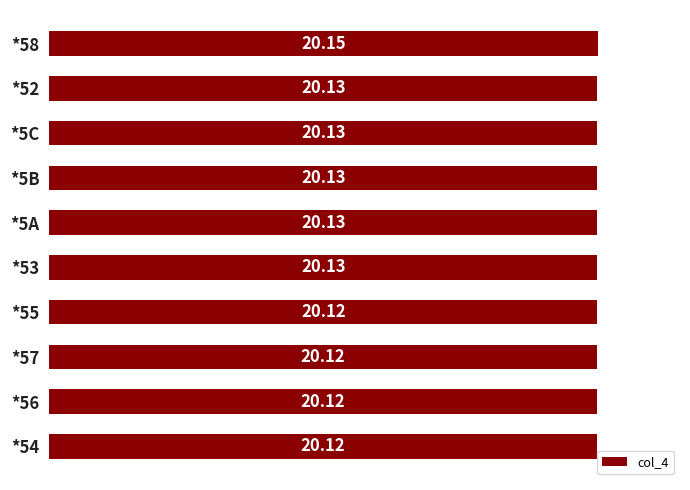

Between *56 and *53, which is larger?

*53